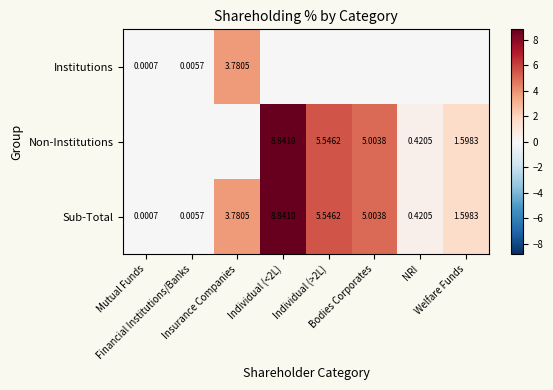

Which series changed the most between Financial Institutions/Banks and Individual (<2L)?

Non-Institutions